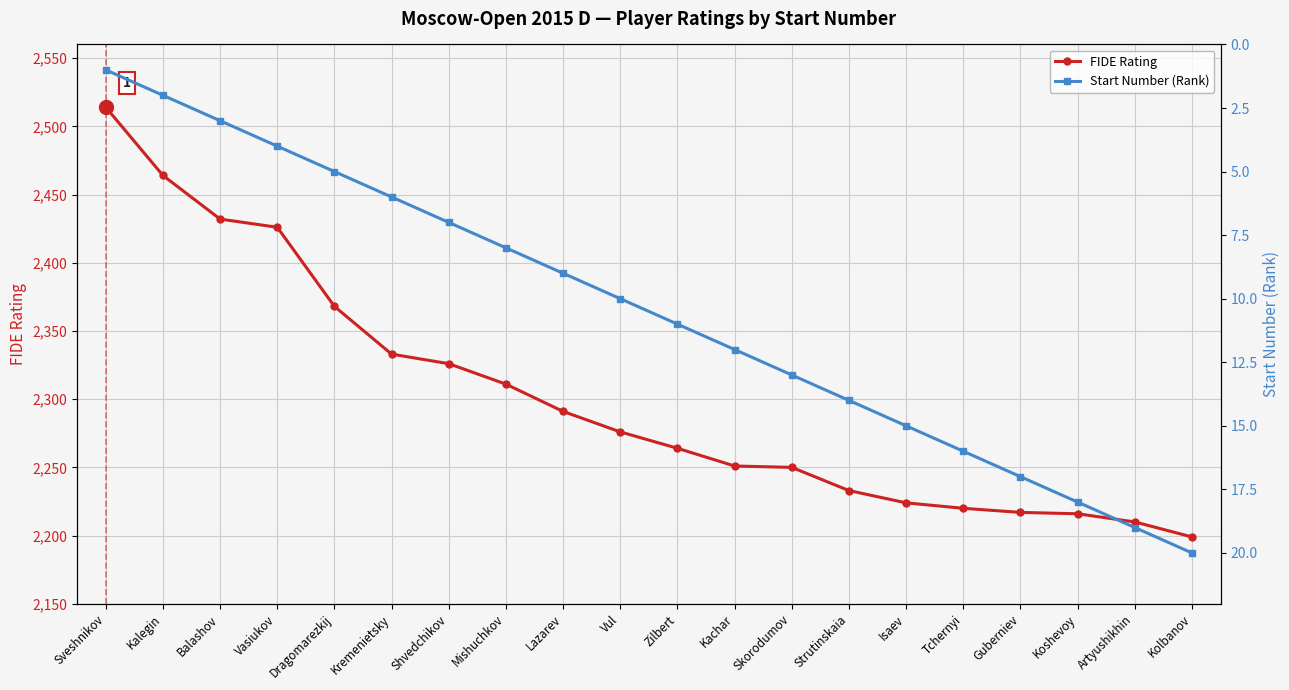

The FIDE Rating series shows 3956 at Kremenietsky. True or false?

False